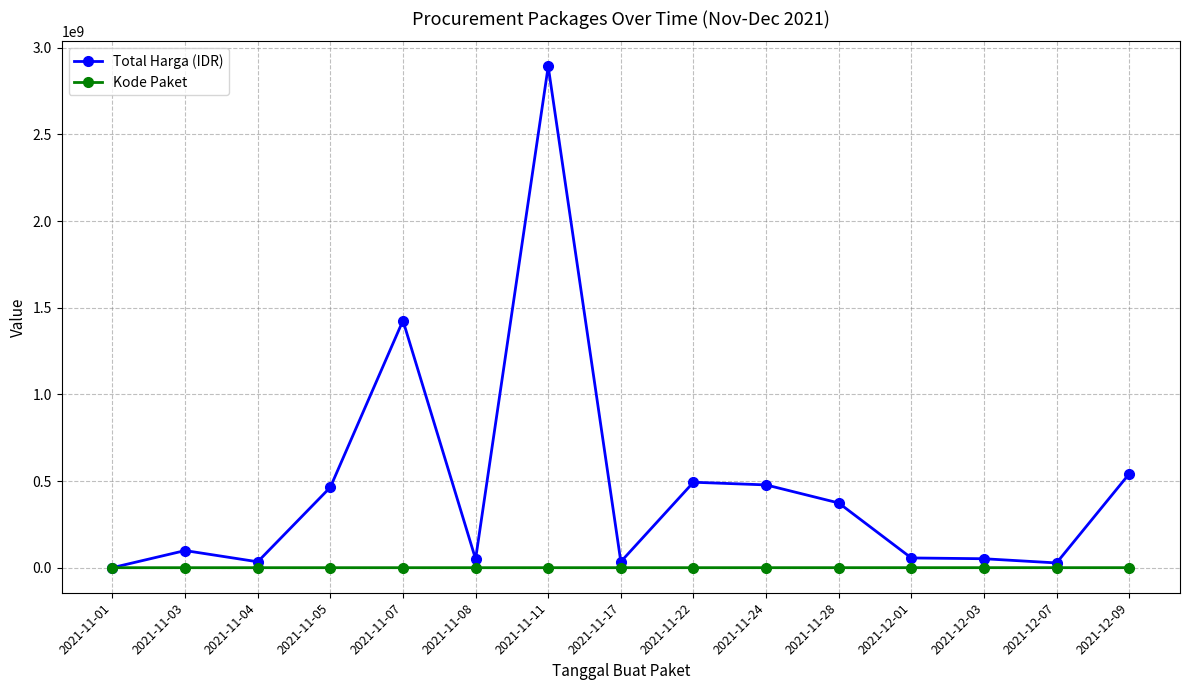

What is the difference between the highest and lowest values at 2021-11-04?

33991470